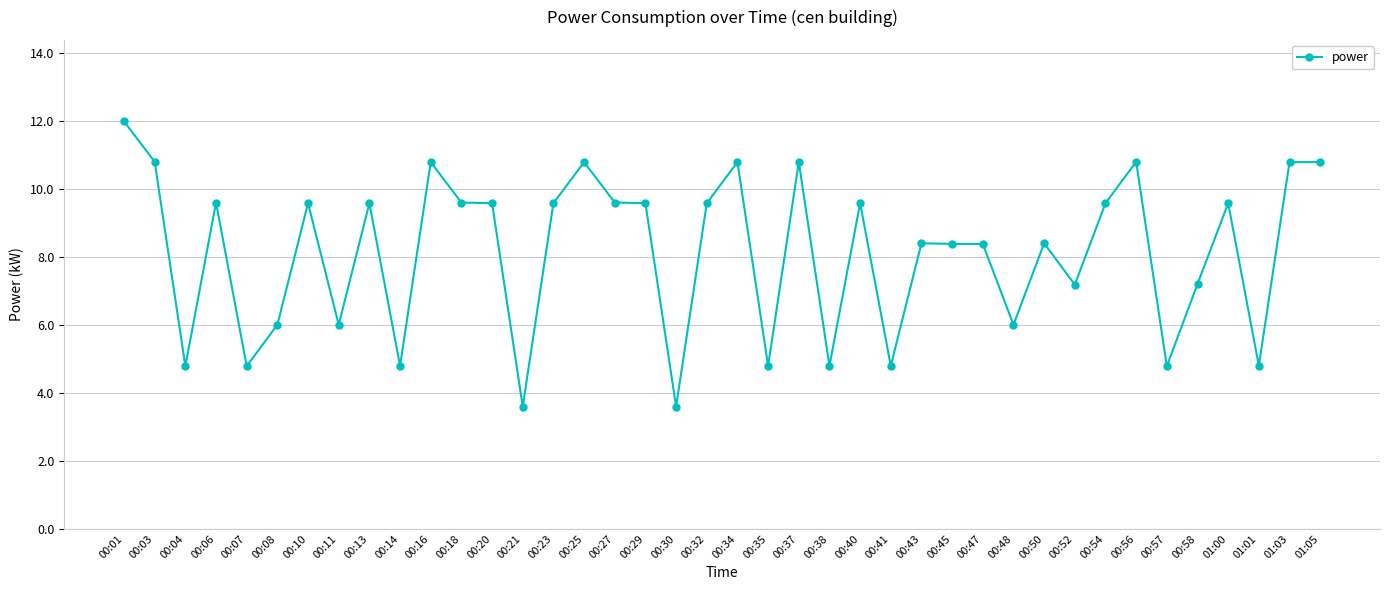

What is the value of the 17th point from the left?

9.6